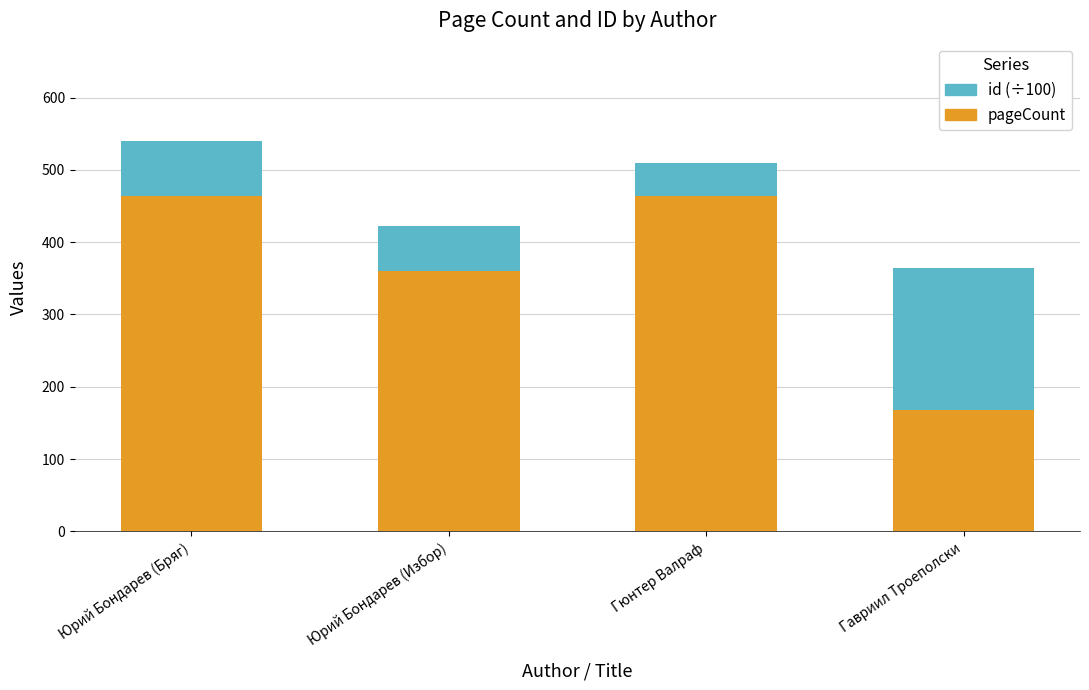

Reading left to right, transcribe the values for pageCount.

Юрий Бондарев (Бряг)=464.0	Юрий Бондарев (Избор)=360.0	Гюнтер Валраф=464.0	Гавриил Троеполски=168.0